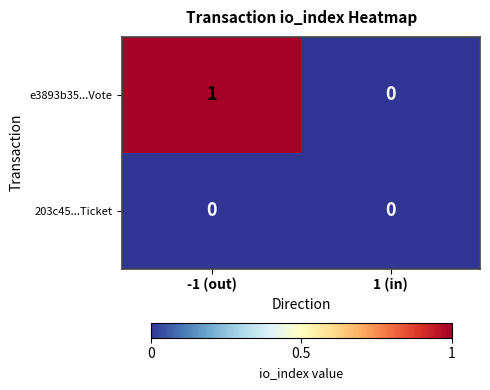

Is the value of e3893b35...Vote at -1 (out) greater than the value of 203c45...Ticket at -1 (out)?

Yes